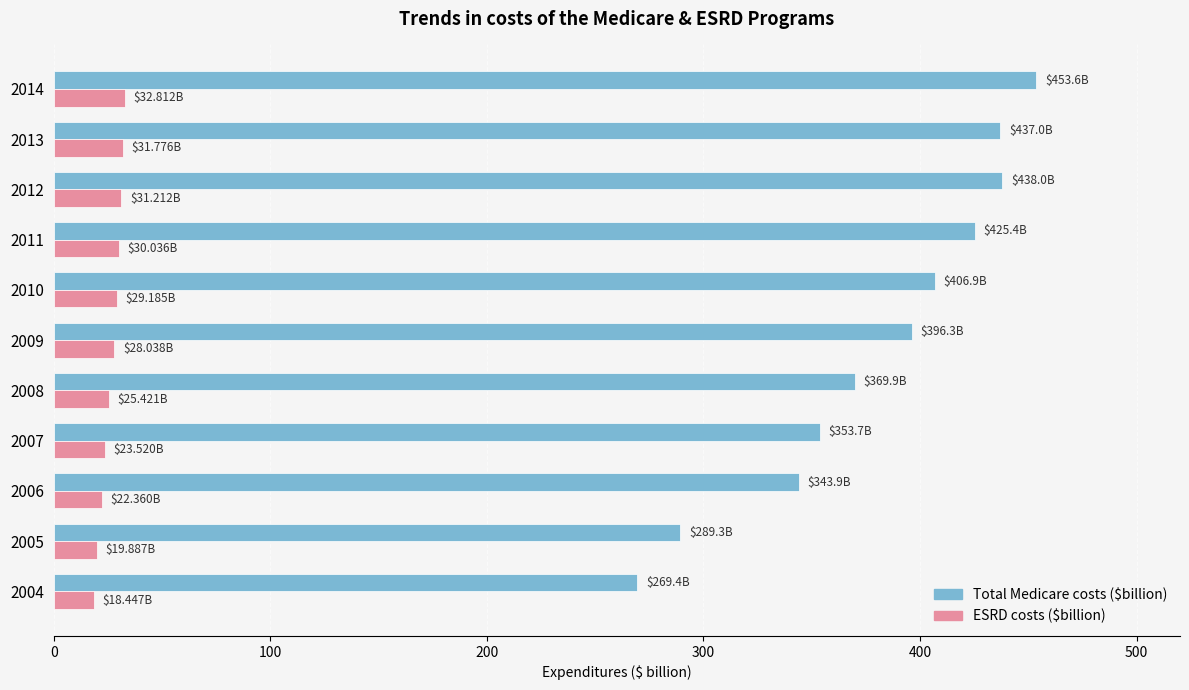

At how many categories does at least one series exceed 239?

11